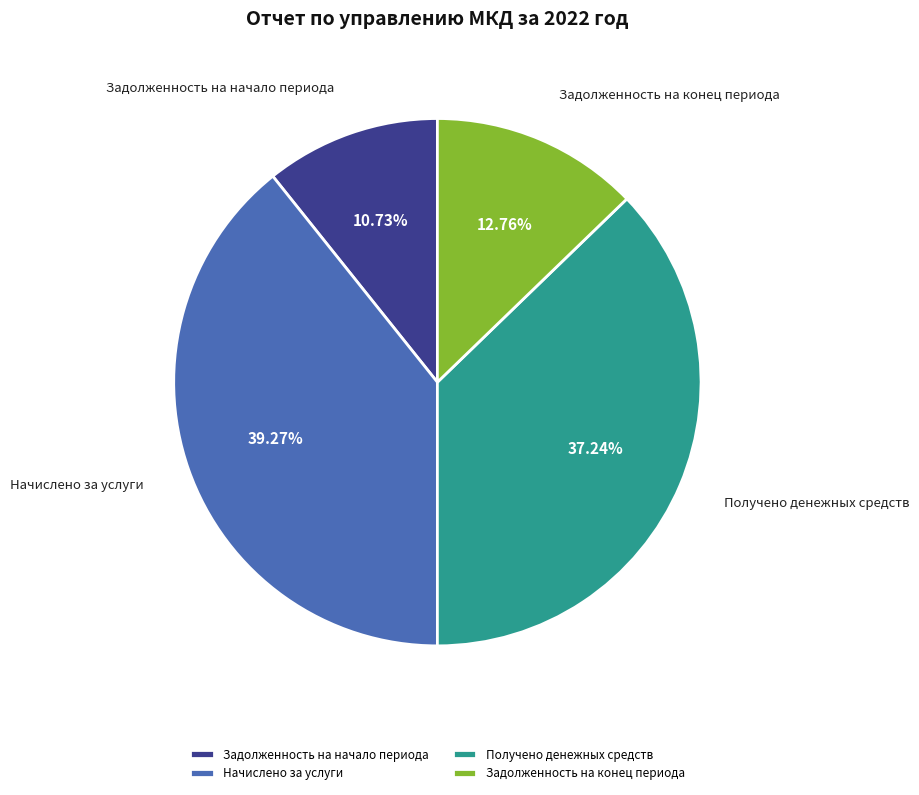

To the nearest percent, what is the difference between the largest and smallest slice percentages?

29%